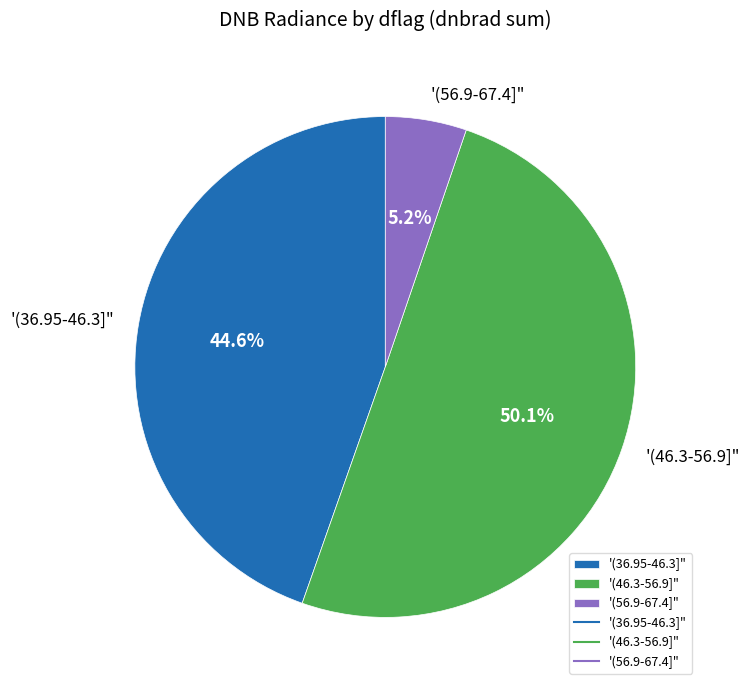

Which slice is the smallest?

'(56.9-67.4]"